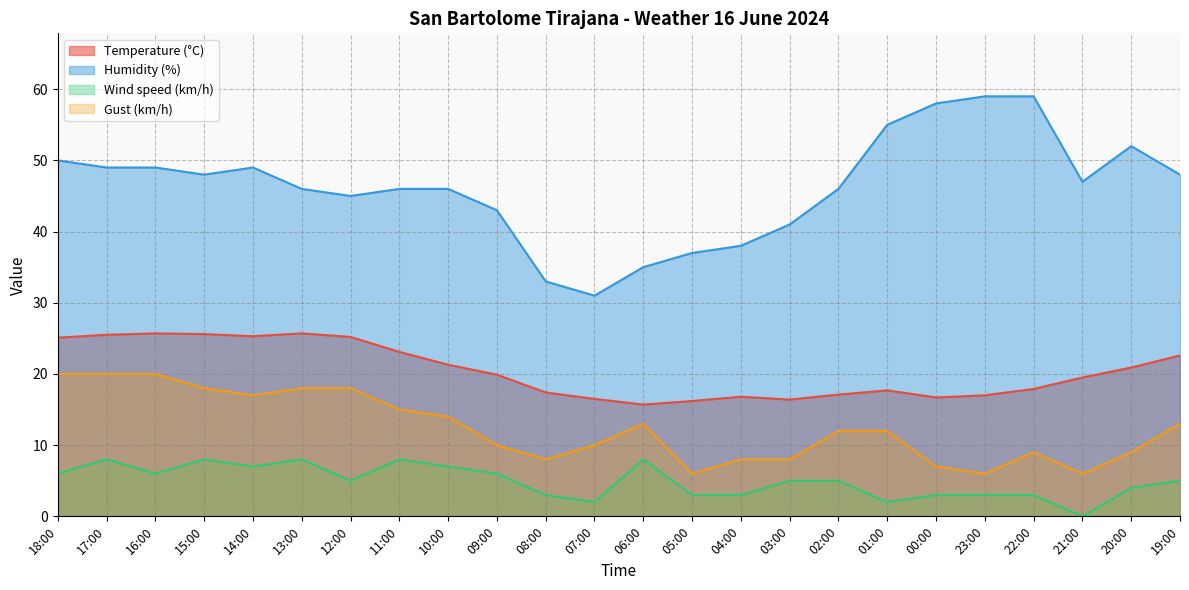

Rank the series by their average value, from lowest to highest.

Wind speed (km/h), Gust (km/h), Temperature (°C), Humidity (%)